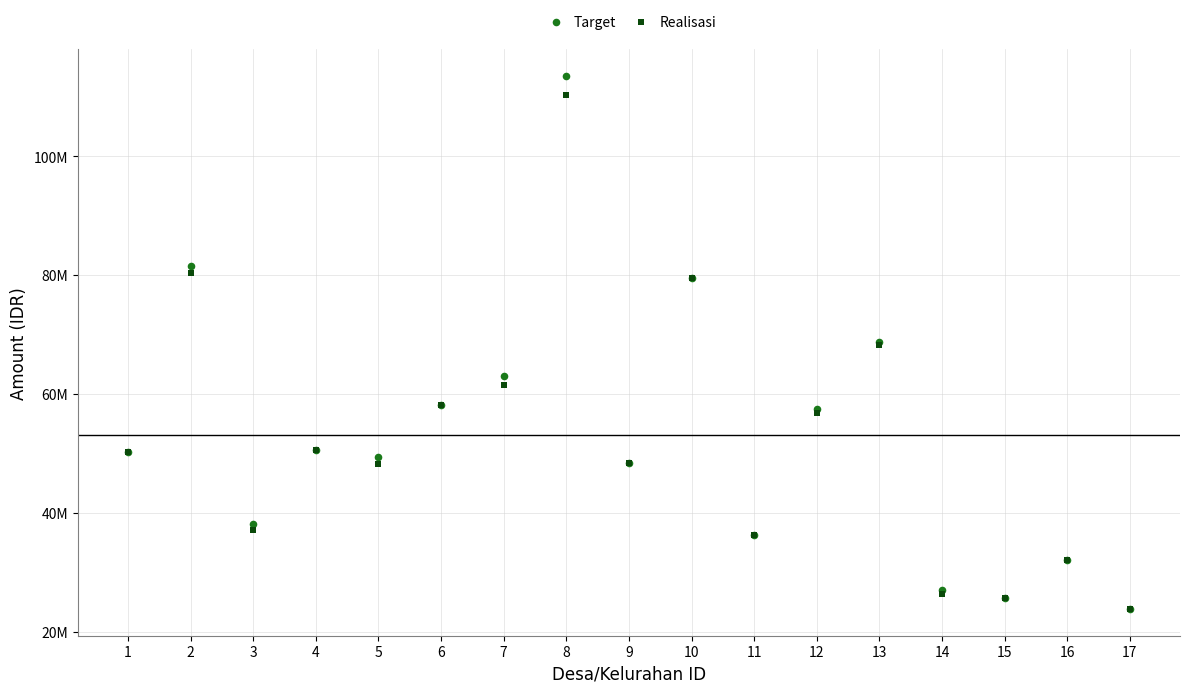

What are all the series names shown in the legend?

Target, Realisasi